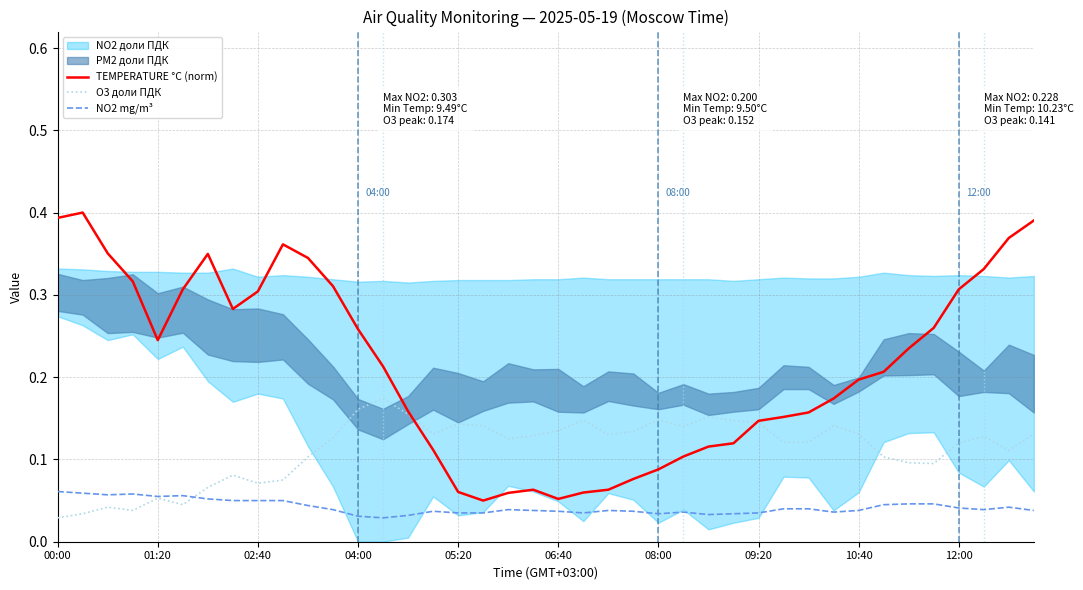

True or false: O3 доли ПДК and NO2 mg/m³ intersect in this chart.

True